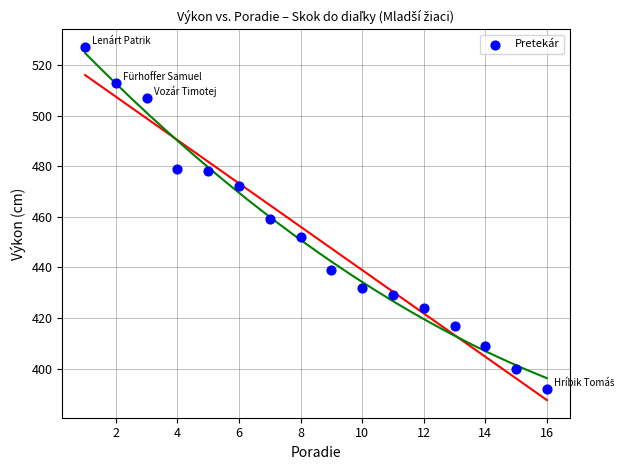

What is the range of Y values (max minus min)?

135